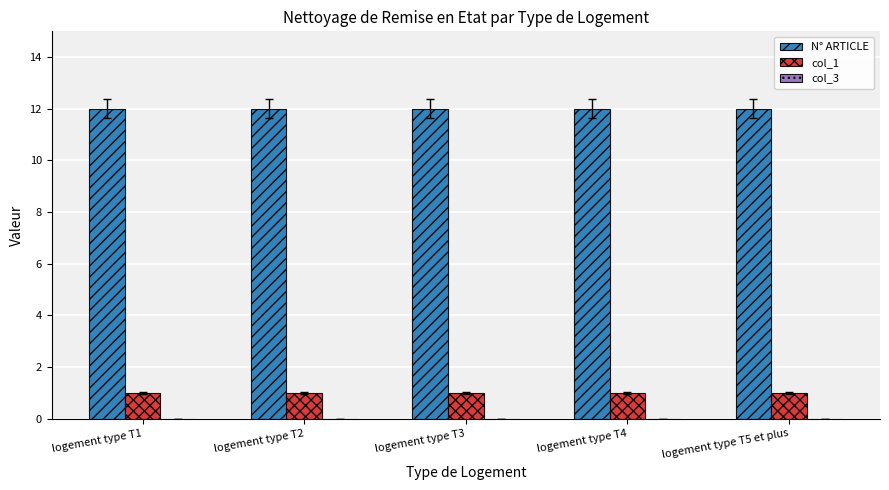

What is the difference between the highest and lowest values at logement type T5 et plus?

11